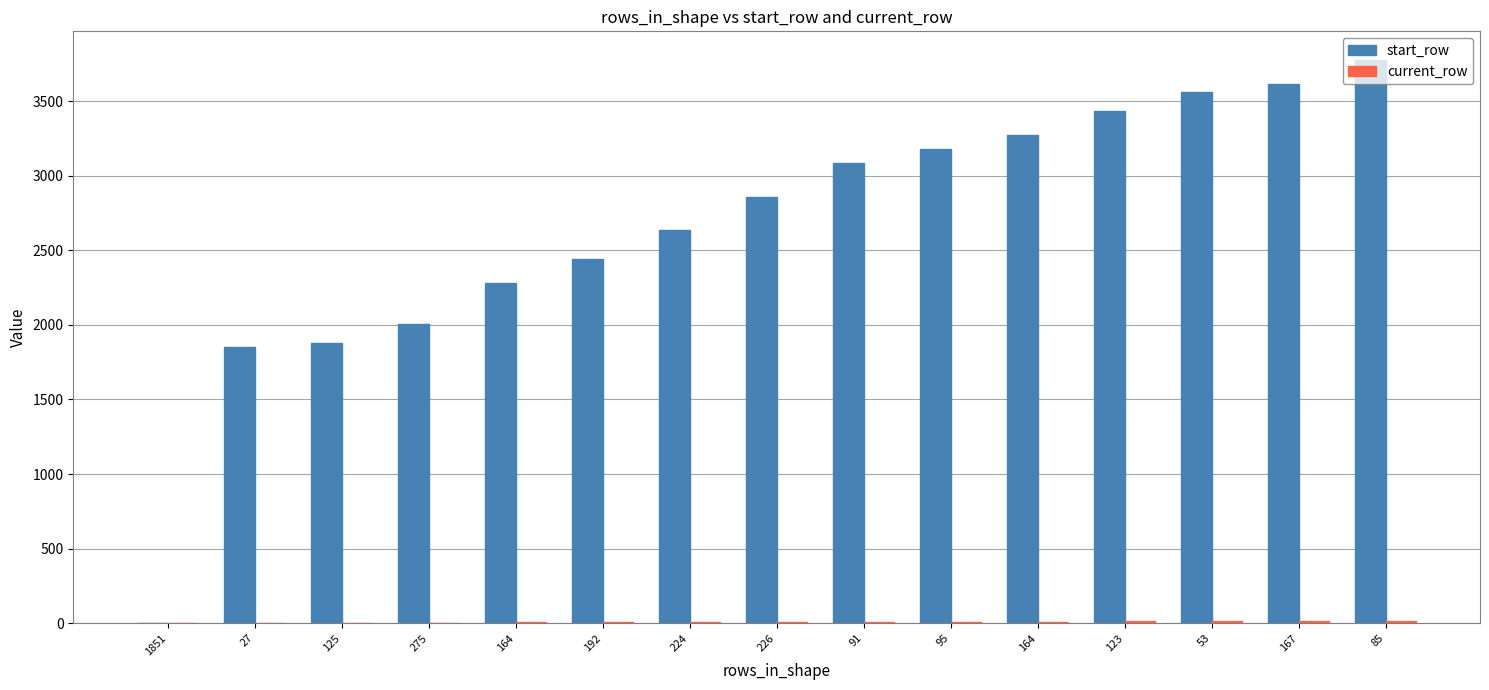

What is the sum of all start_row values?

39866